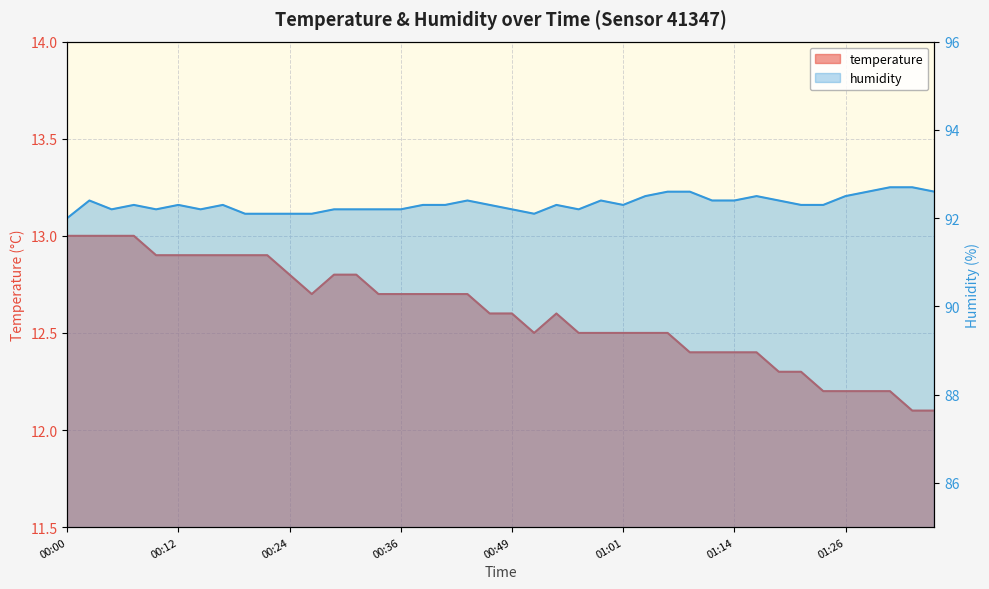

How many humidity values are between 92 and 93?

40